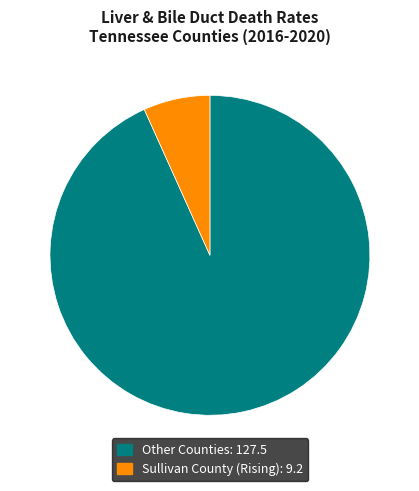

Does any single category account for the majority?

Yes